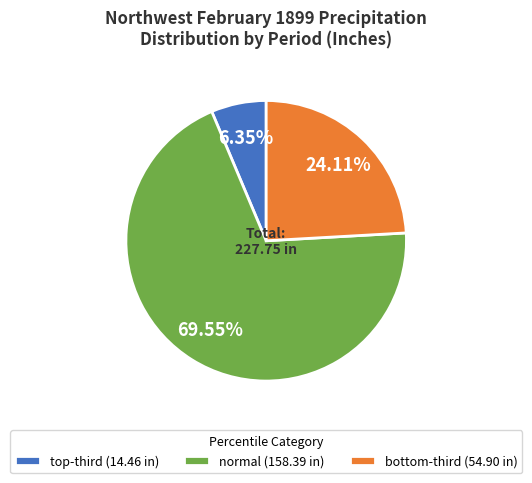

How many slices are in this pie chart?

3